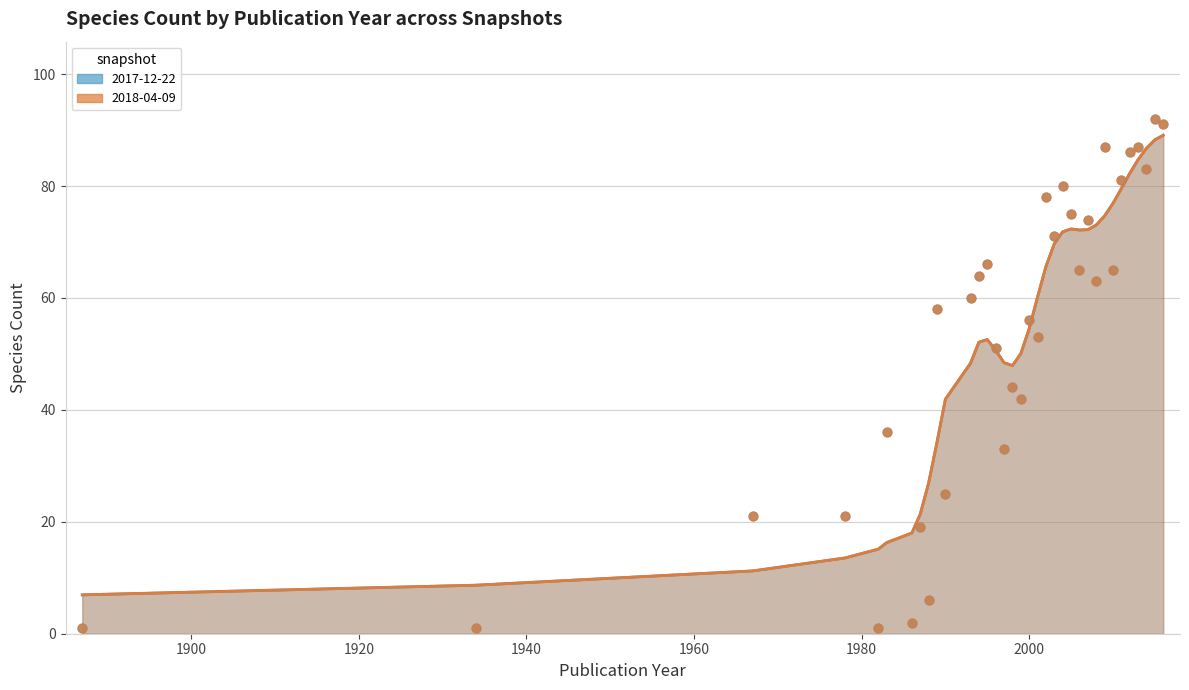

Which series has the largest Y range (max minus min)?

2017-12-22